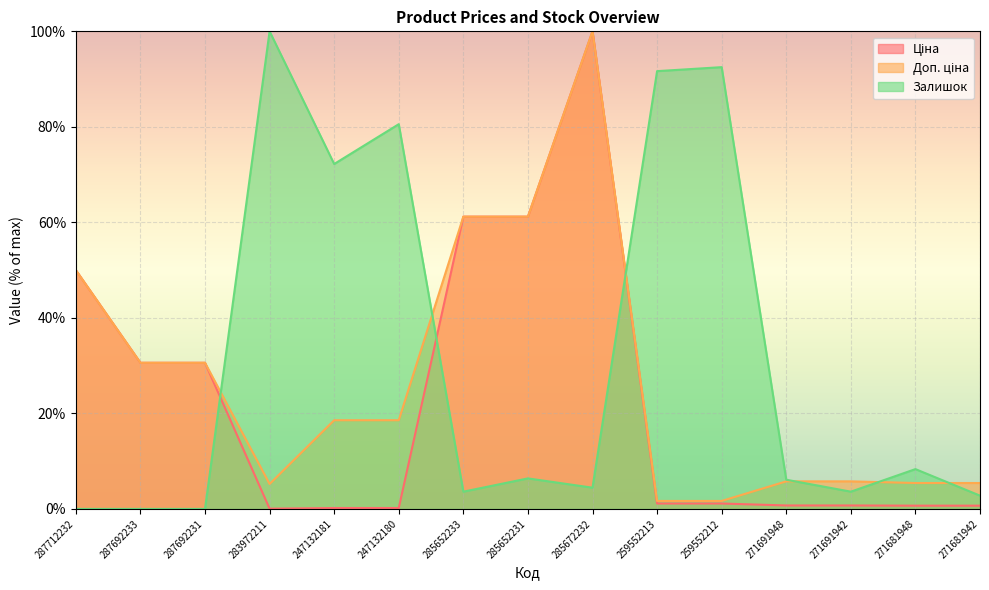

At which category is the sum across all series the highest?

285672232